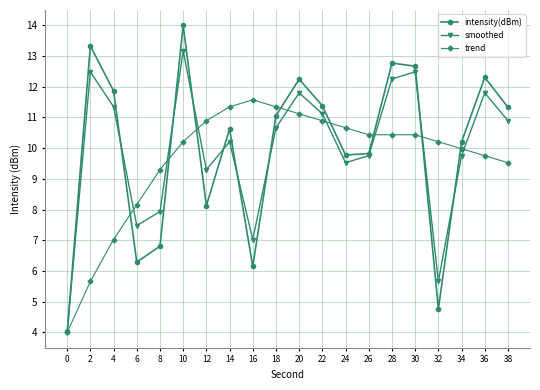

True or false: intensity(dBm) has more than 1 points higher than both neighbors.

True